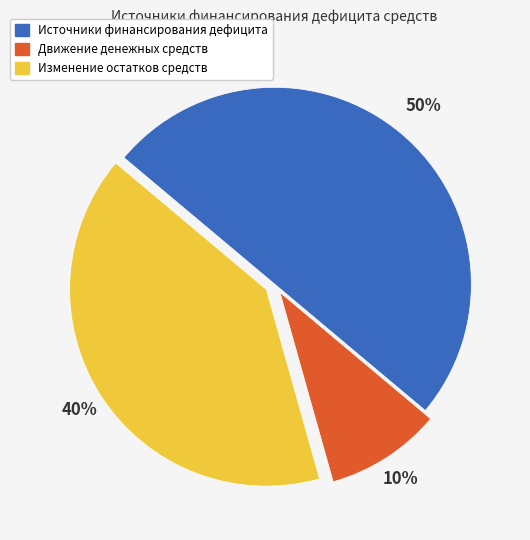

How many segments does this pie chart have?

3